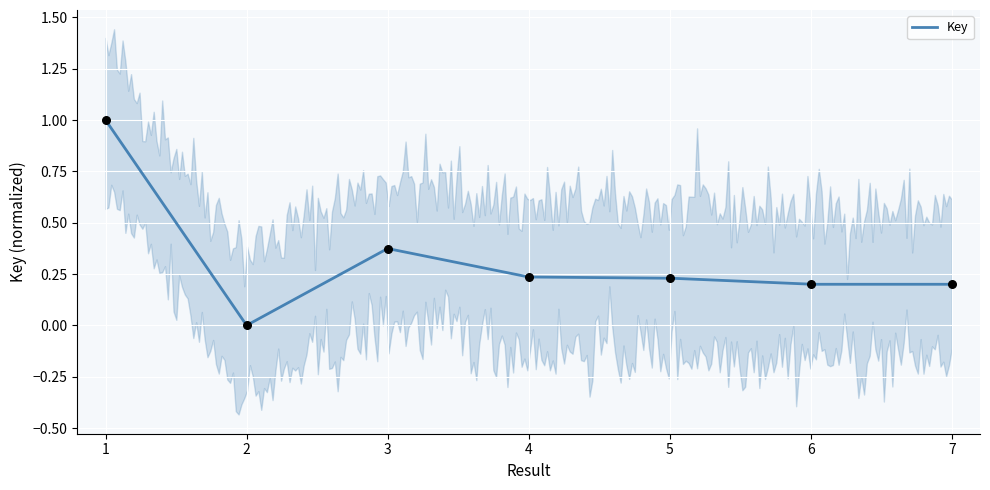

Between 7 and 6, which is larger?

6